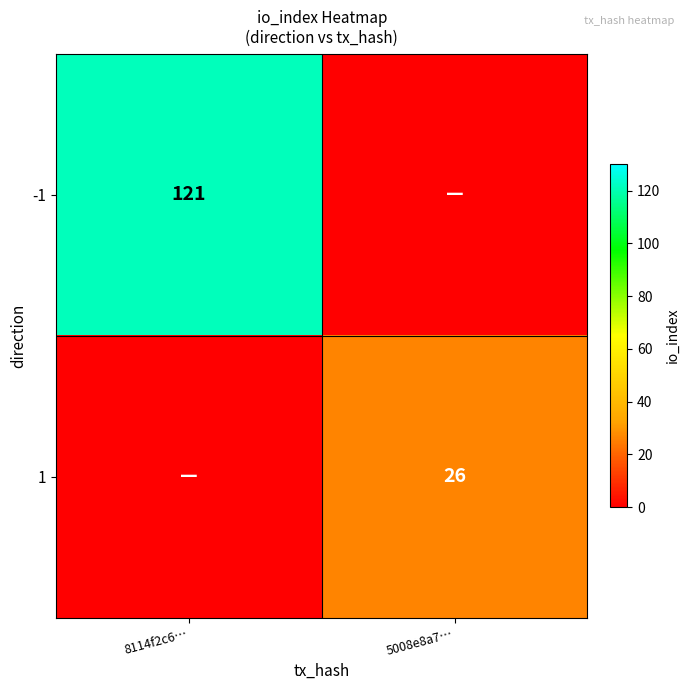

The 1 series shows 13 at 5008e8a7…. True or false?

False